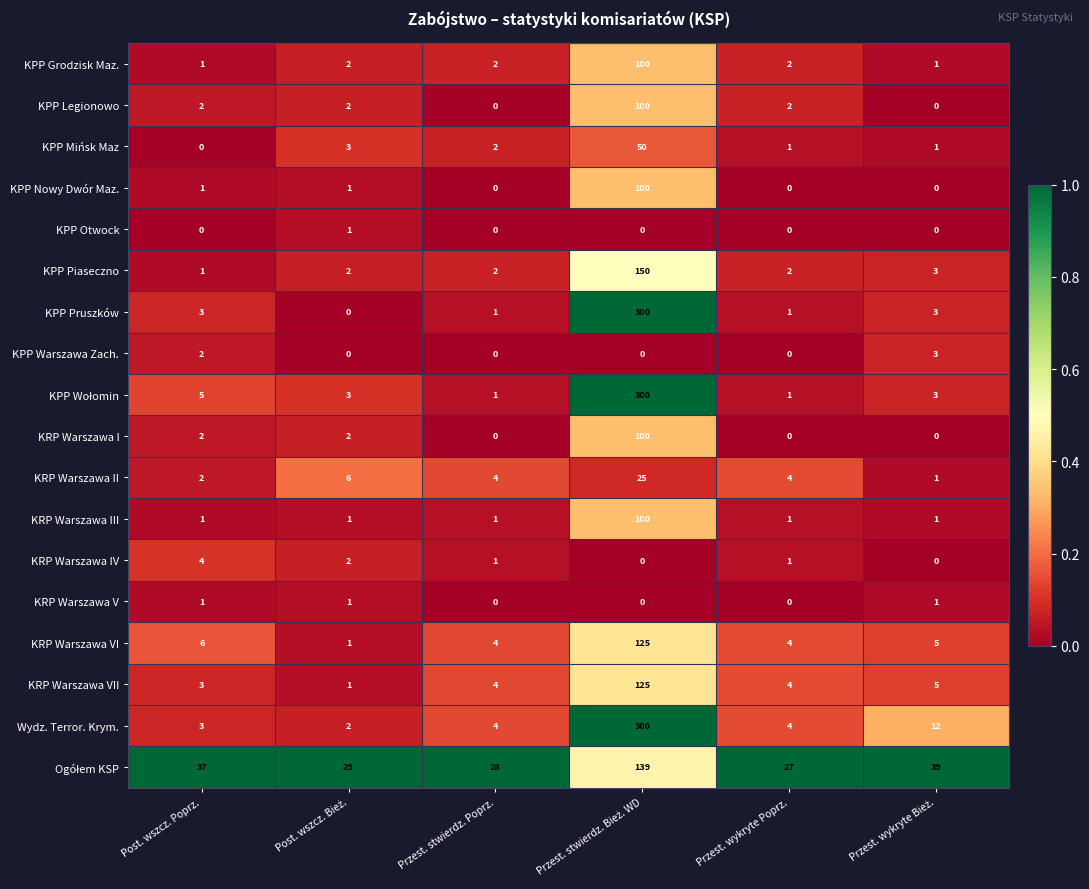

Which series has the largest total across all categories?

Wydz. Terror. Krym.